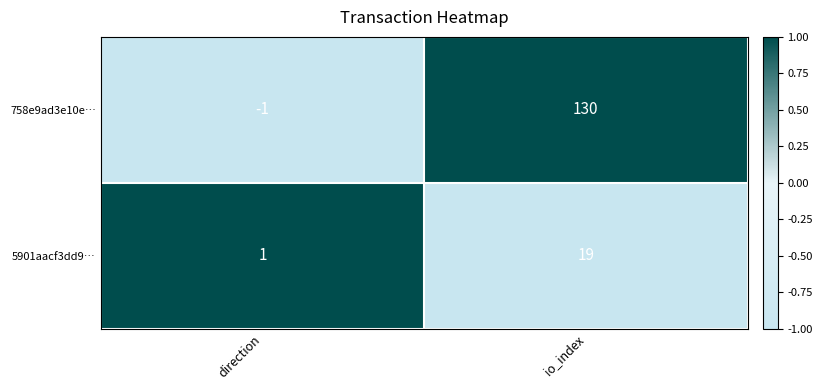

Rank the series by their average value, from highest to lowest.

758e9ad3e10e…, 5901aacf3dd9…